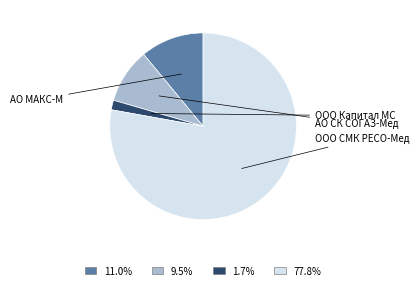

Is the sum of 1.7% and 77.8% greater than half?

Yes